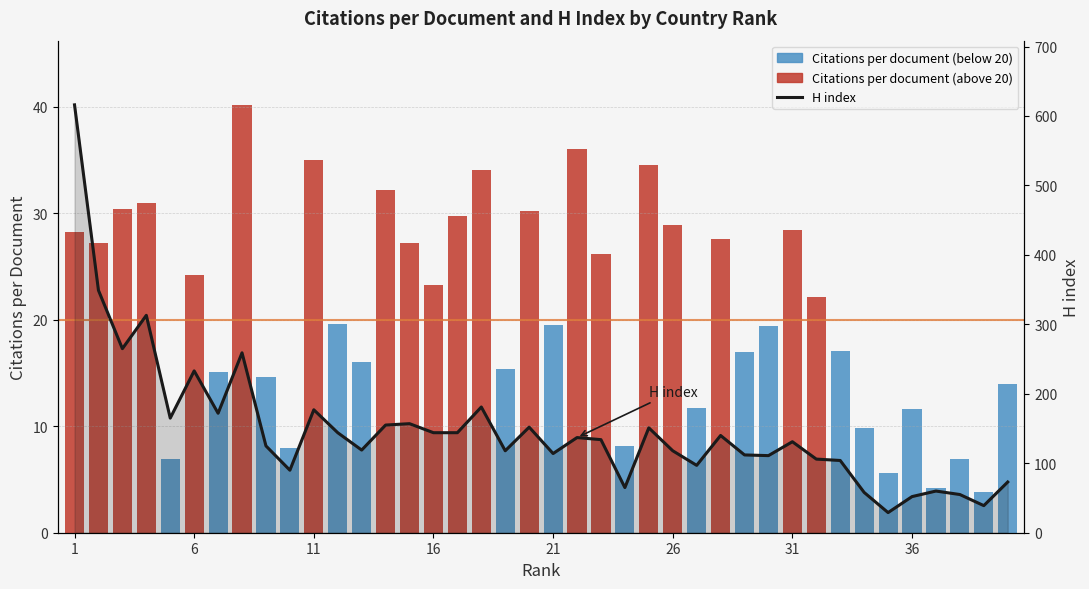

Between 1 and 16, which series saw the biggest shift?

H index